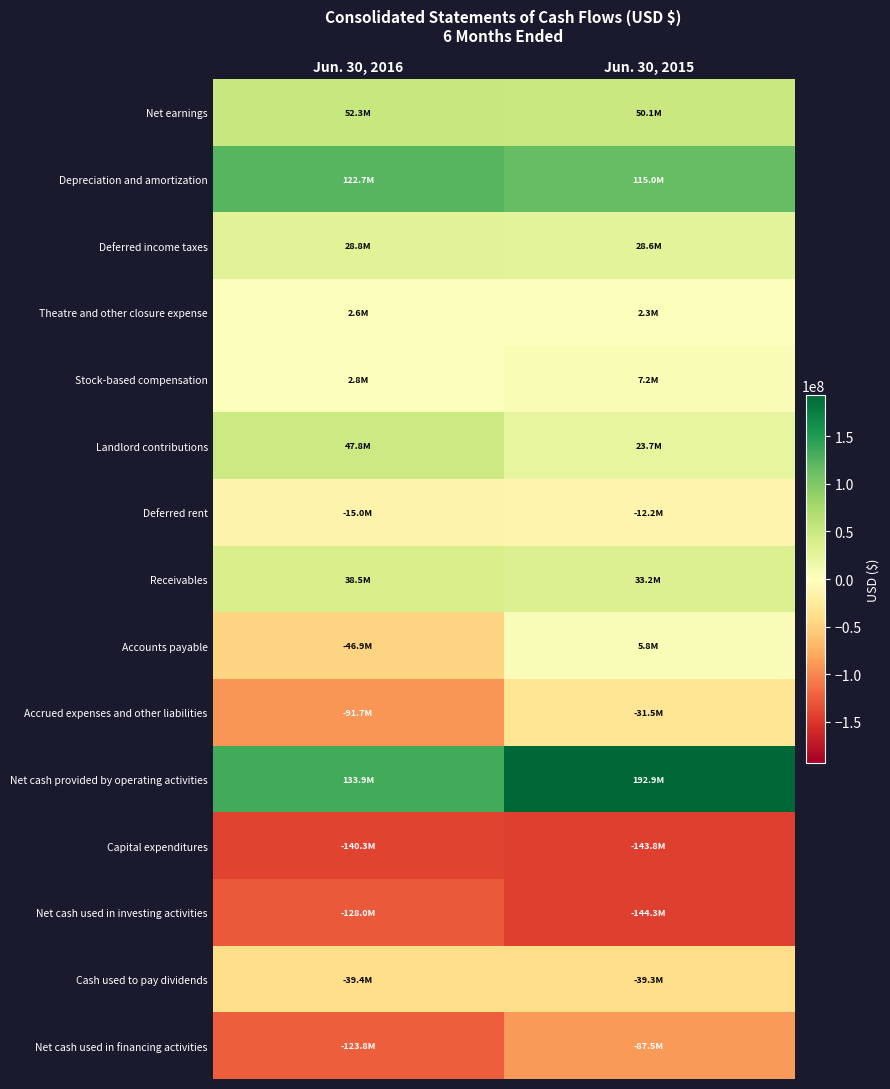

At which category does the chart reach its peak across all series?

Jun. 30, 2015